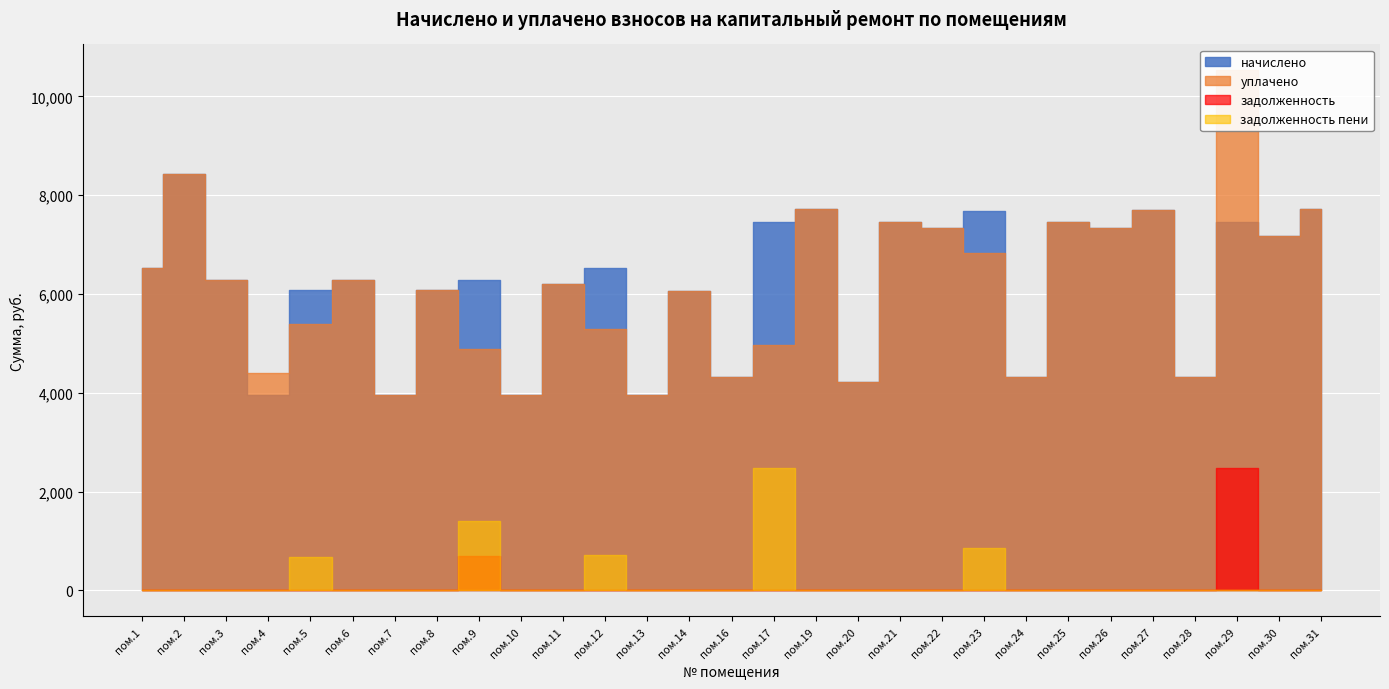

Which category has the lowest value in the задолженность_пени series?

1